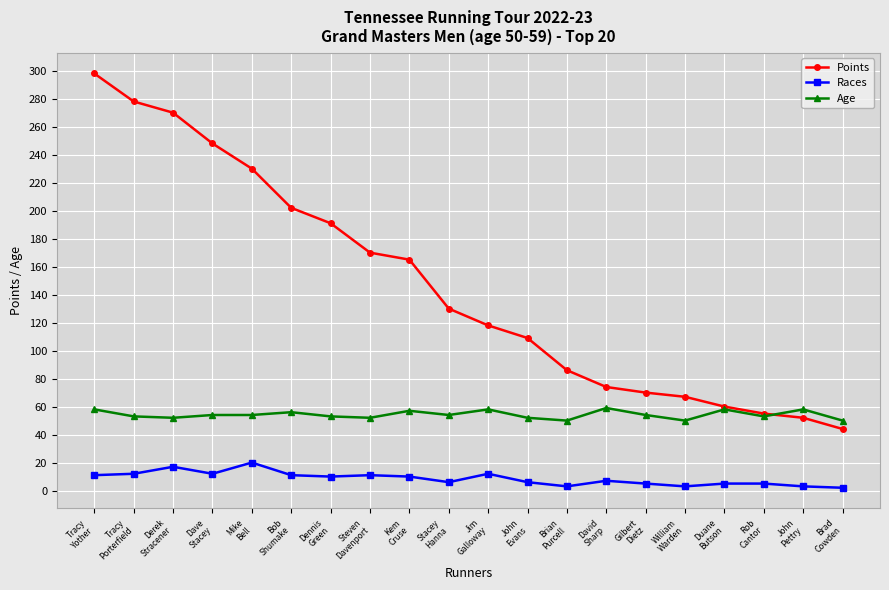

How many series are shown in this chart?

3